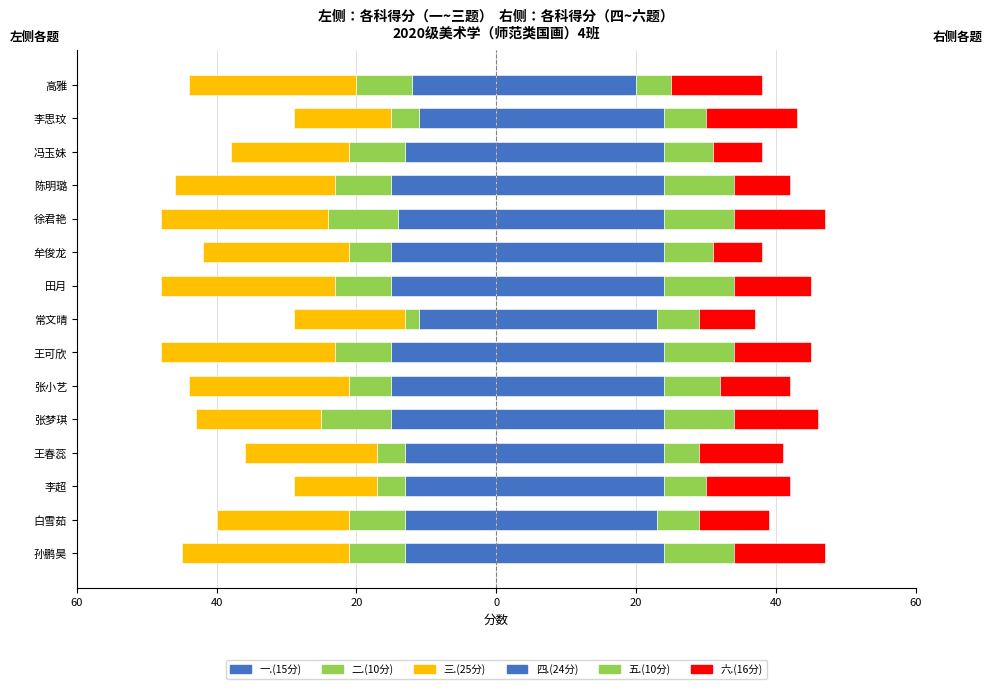

True or false: 五.(10分) has a value of 6 at 白雪茹.

True